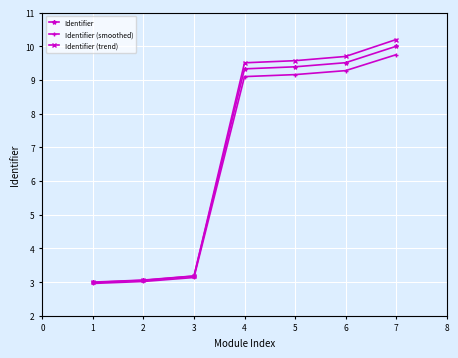

At which category is the sum across all series the highest?

7